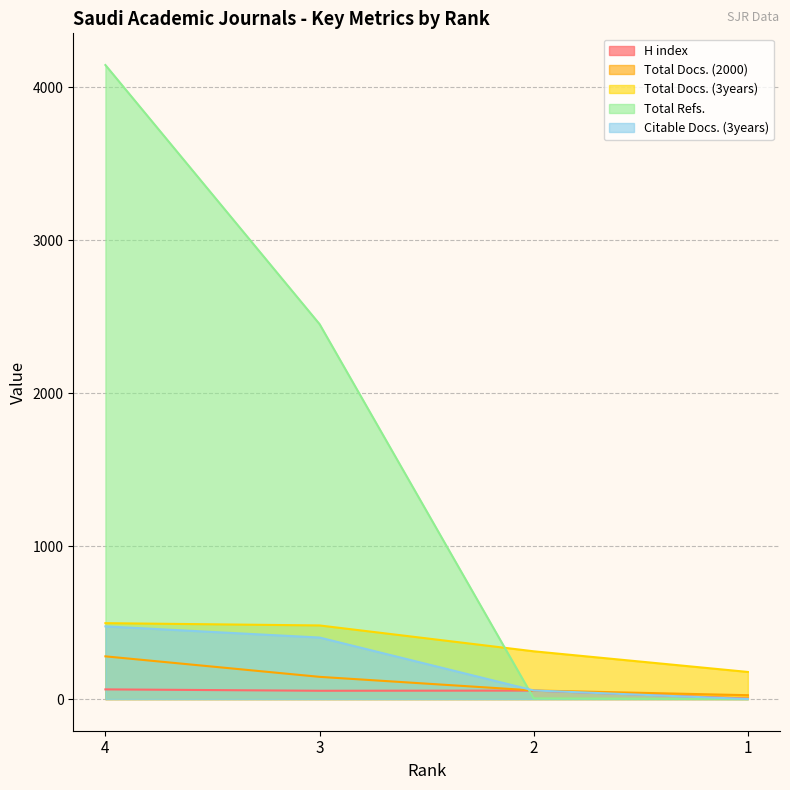

Between which two adjacent categories do Total Refs. and Total Docs. (3years) first intersect?

3 and 2